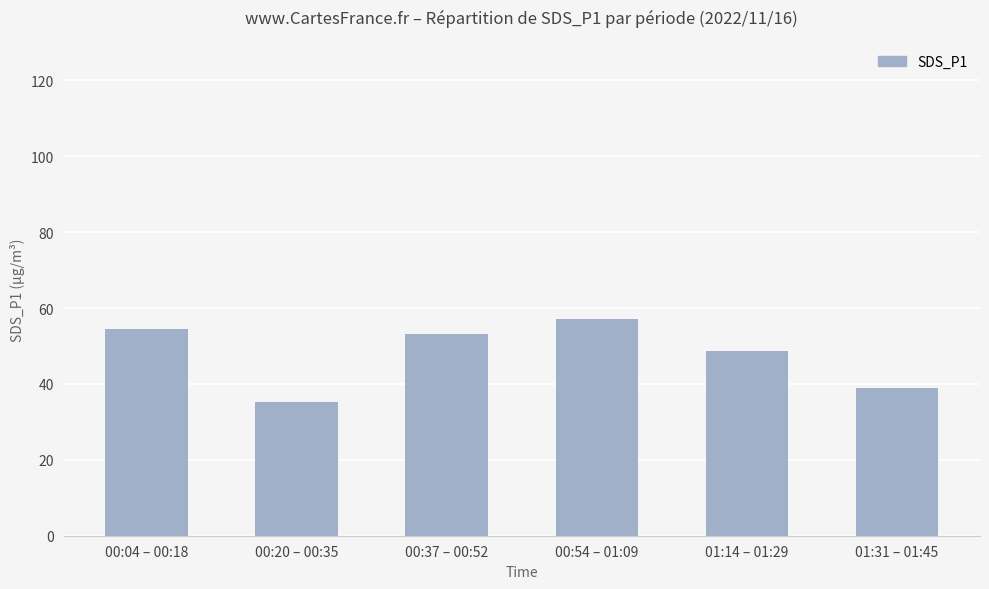

What is the greatest value displayed?

57.0